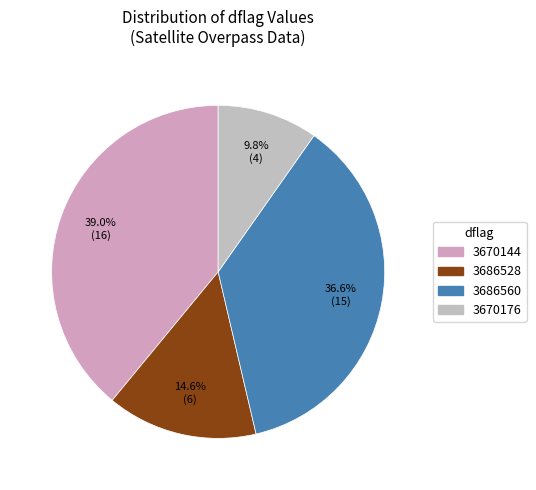

What portion of the pie excludes 3670144?

61.0%